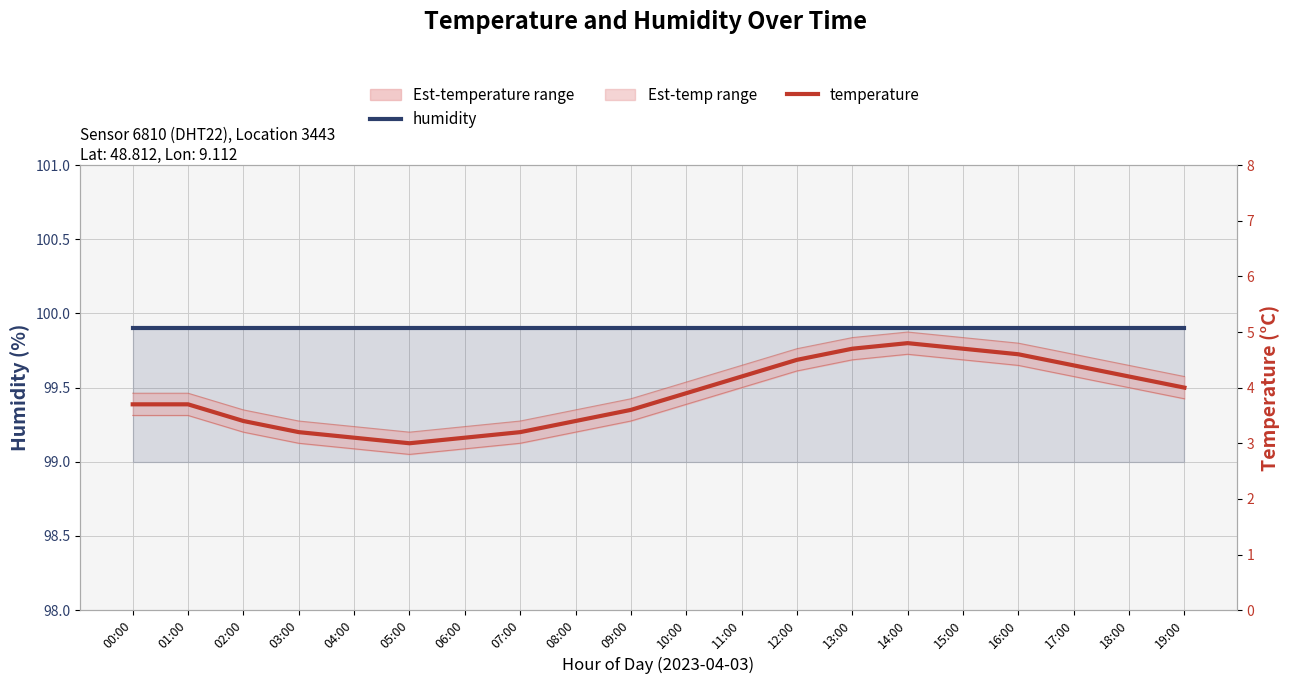

What is the total value across all series at 16:00?

104.5